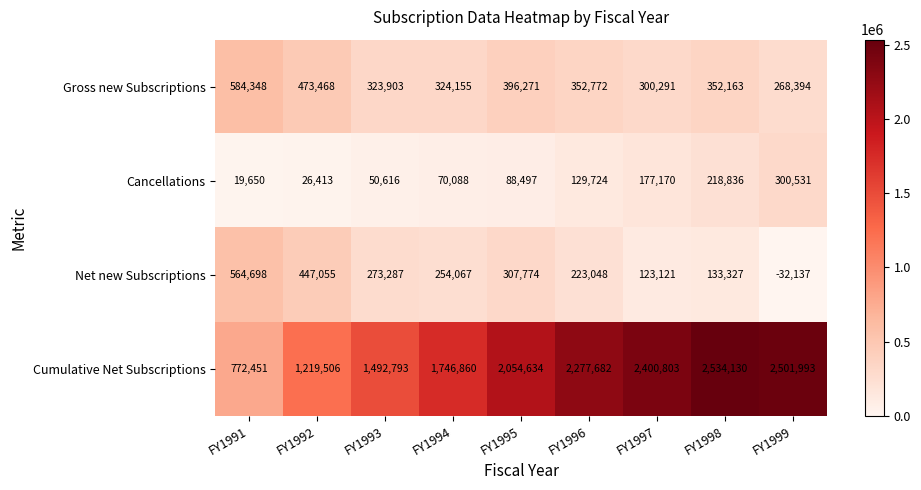

The Cumulative Net Subscriptions series shows 2277682 at FY1996. True or false?

True